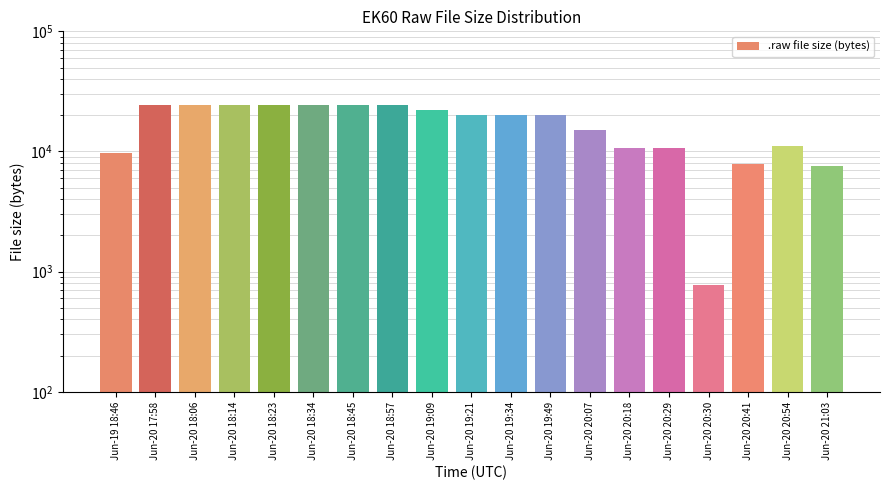

What is the difference between the maximum and minimum values?

23688